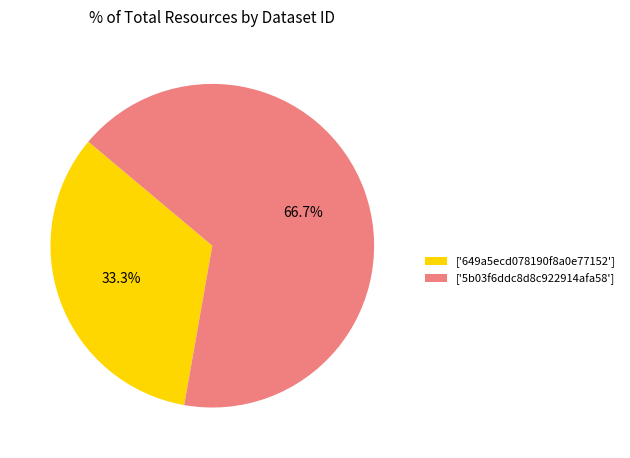

Between ['5b03f6ddc8d8c922914afa58'] and ['649a5ecd078190f8a0e77152'], which is larger?

['5b03f6ddc8d8c922914afa58']